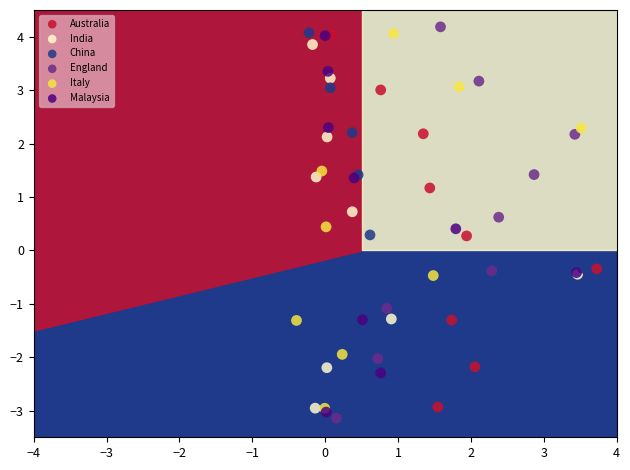

Which series has the widest spread of Y values?

England